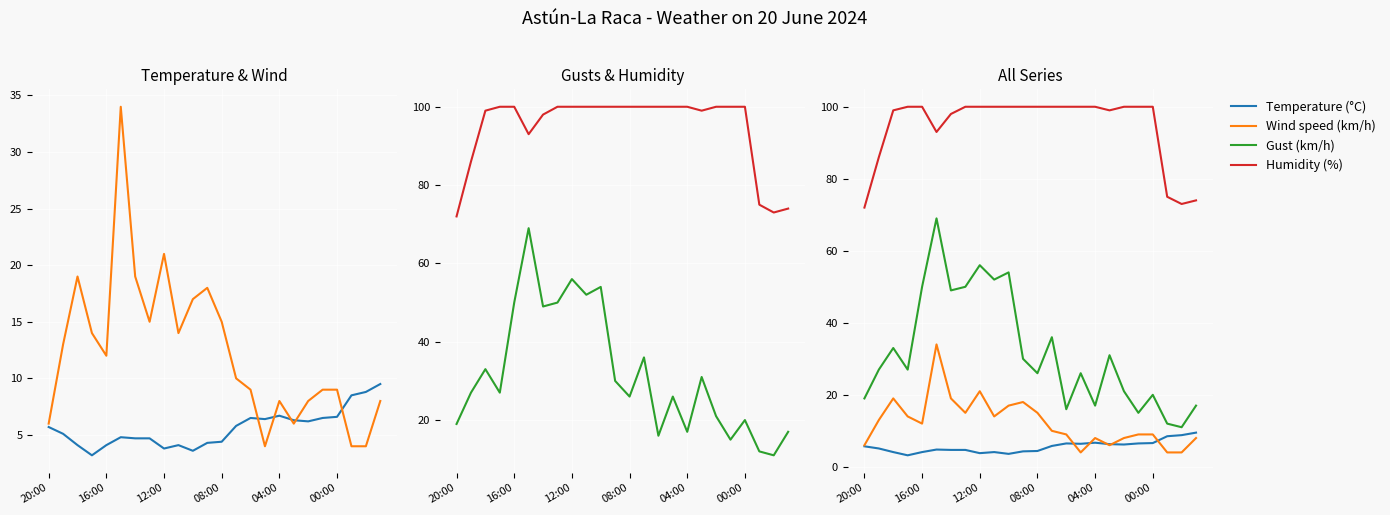

Which series changed the most between 13 and 21?

Humidity (%)